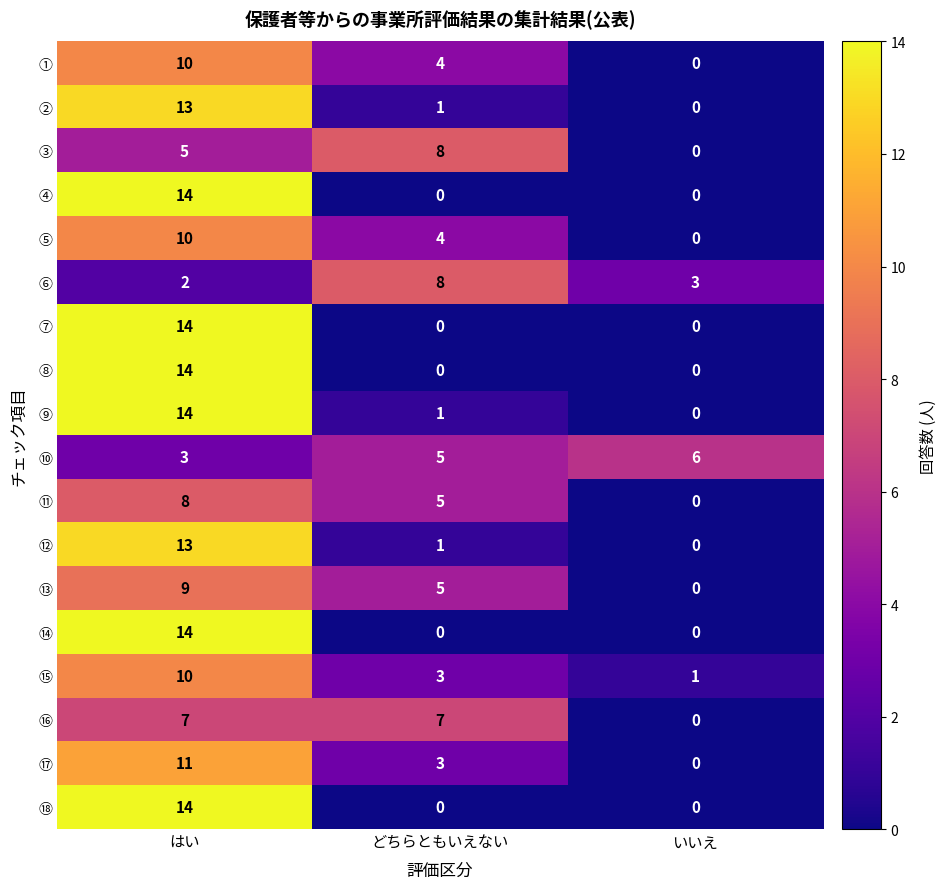

Which category has the lowest value in the ⑮ series?

いいえ